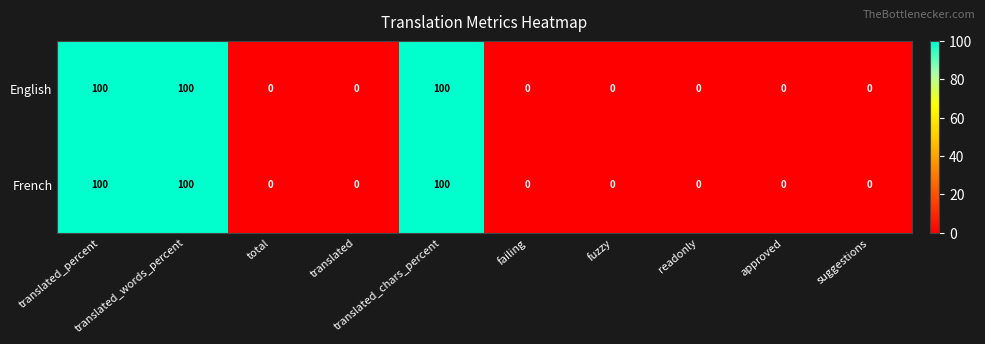

What is the average value of the English series?

30